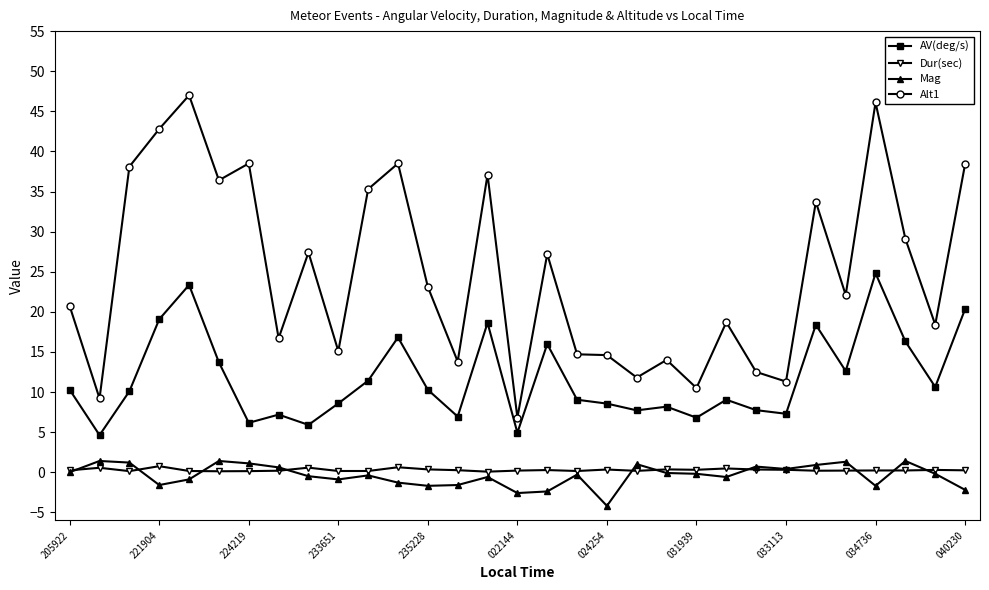

What is the minimum value for Alt1?

6.8